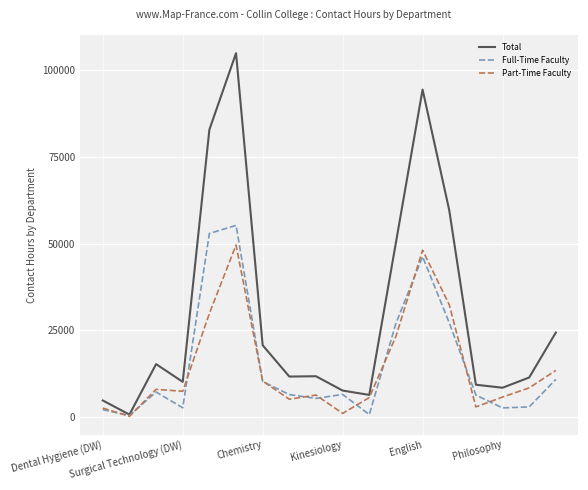

Which series has the largest total across all categories?

Total